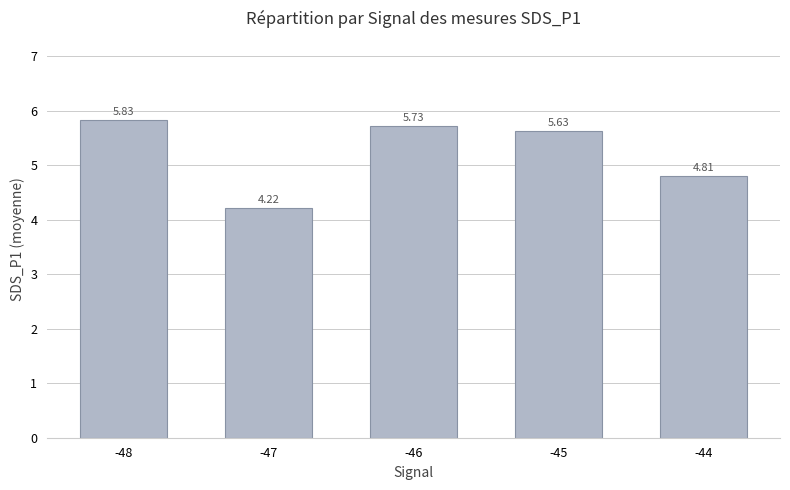

List the labels in order of value, largest first.

-48, -46, -45, -44, -47